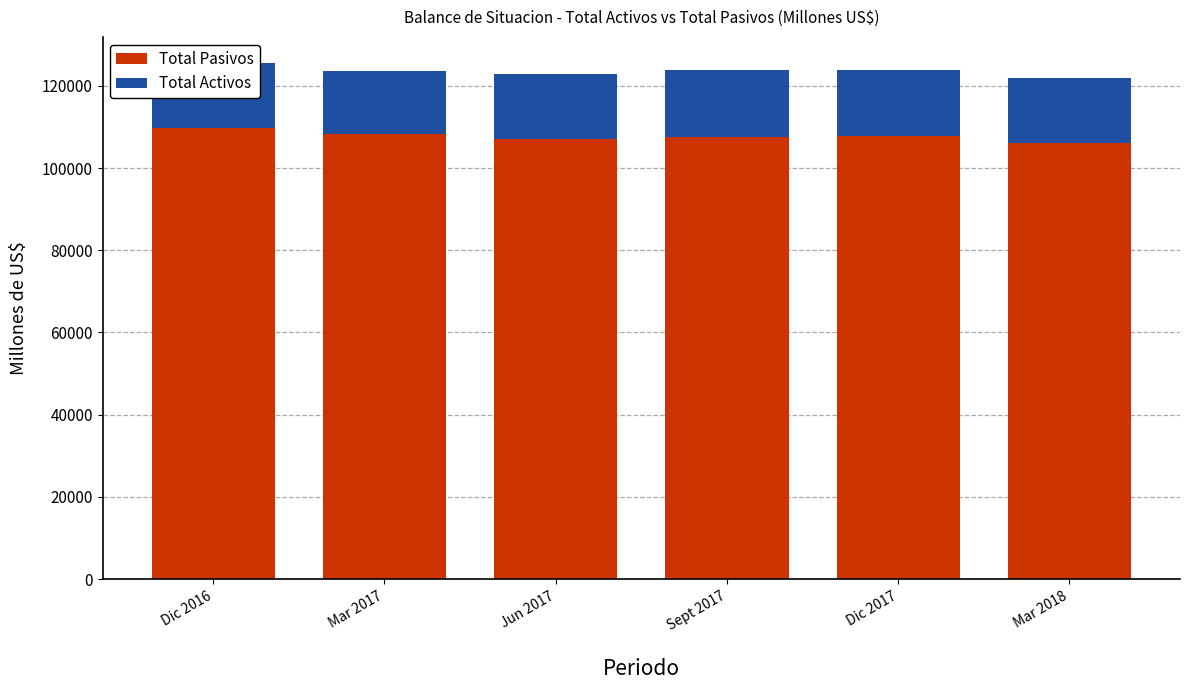

What is the maximum value for Total Pasivos?

109715.0